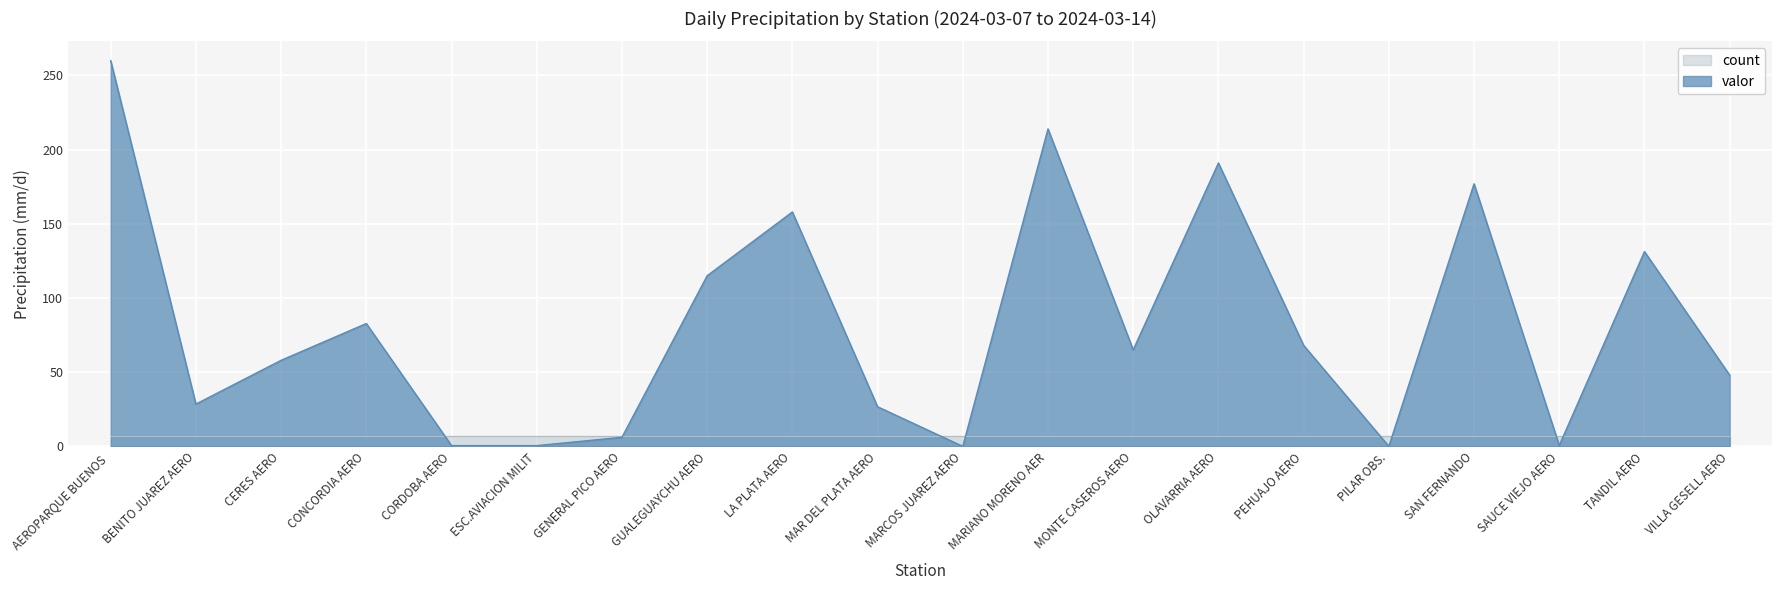

Reading left to right, what are all the values shown in this chart?

260.0	28.5	58.0	82.8	0.5	0.5	6.1	115.0	158.0	26.7	0.0	214.0	65.1	191.0	68.1	0.0	177.0	0.6	131.3	48.0